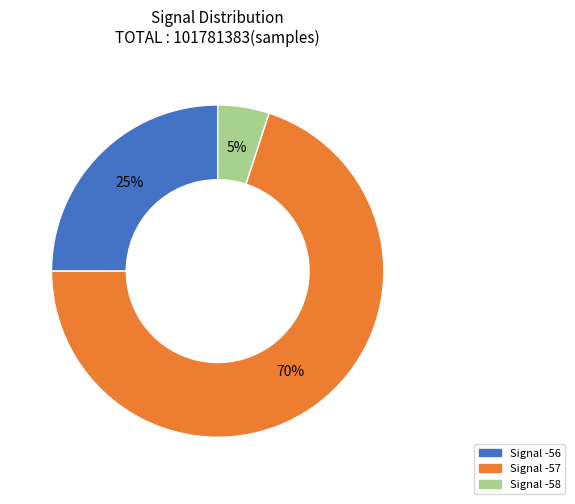

How many slices are in this pie chart?

3